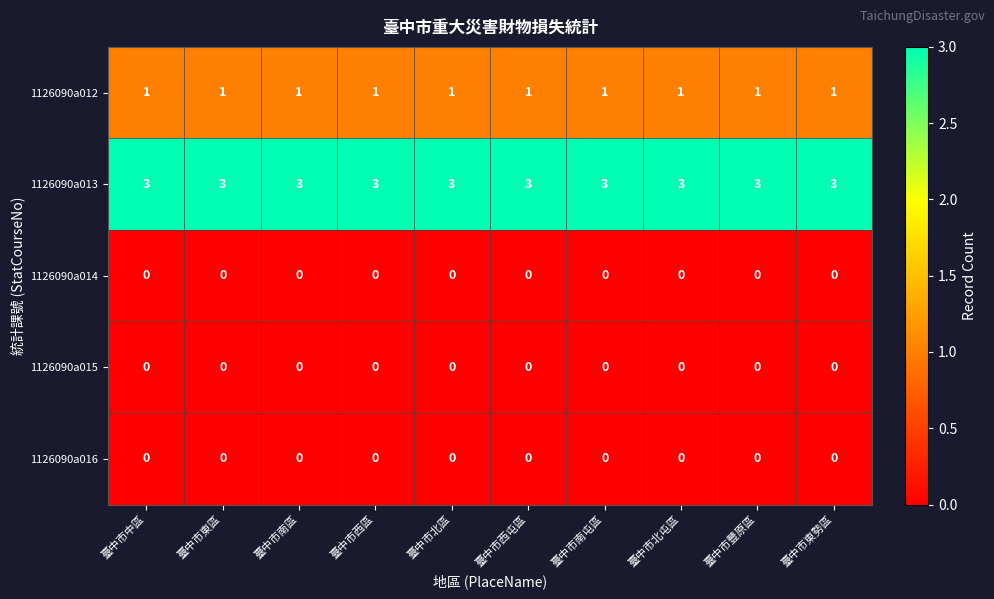

Which series has the largest total across all categories?

1126090a013